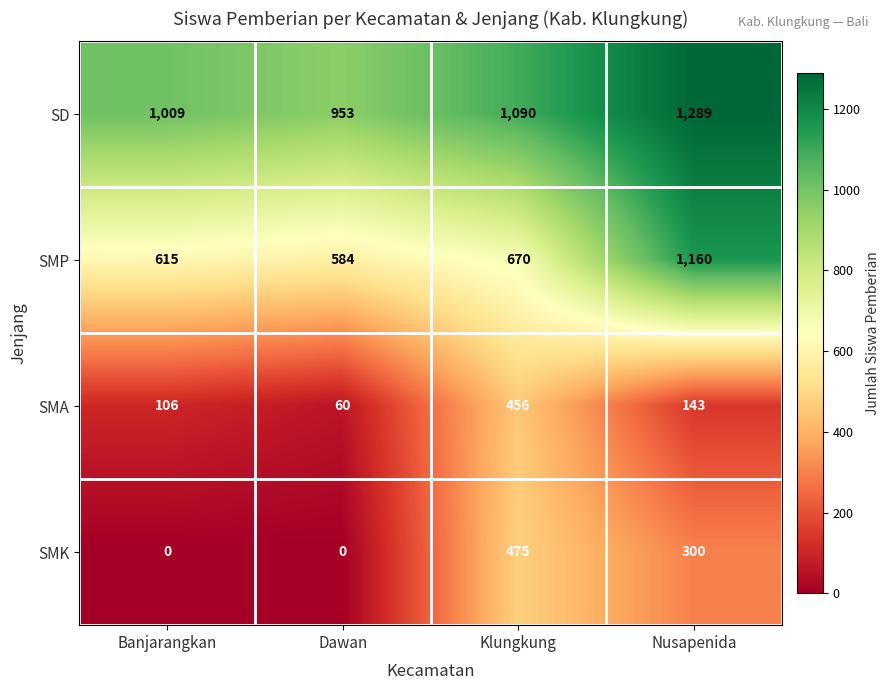

Reading right to left, what are all the values shown in this chart?

SD: 1289	1090	953	1009
SMP: 1160	670	584	615
SMA: 143	456	60	106
SMK: 300	475	0	0